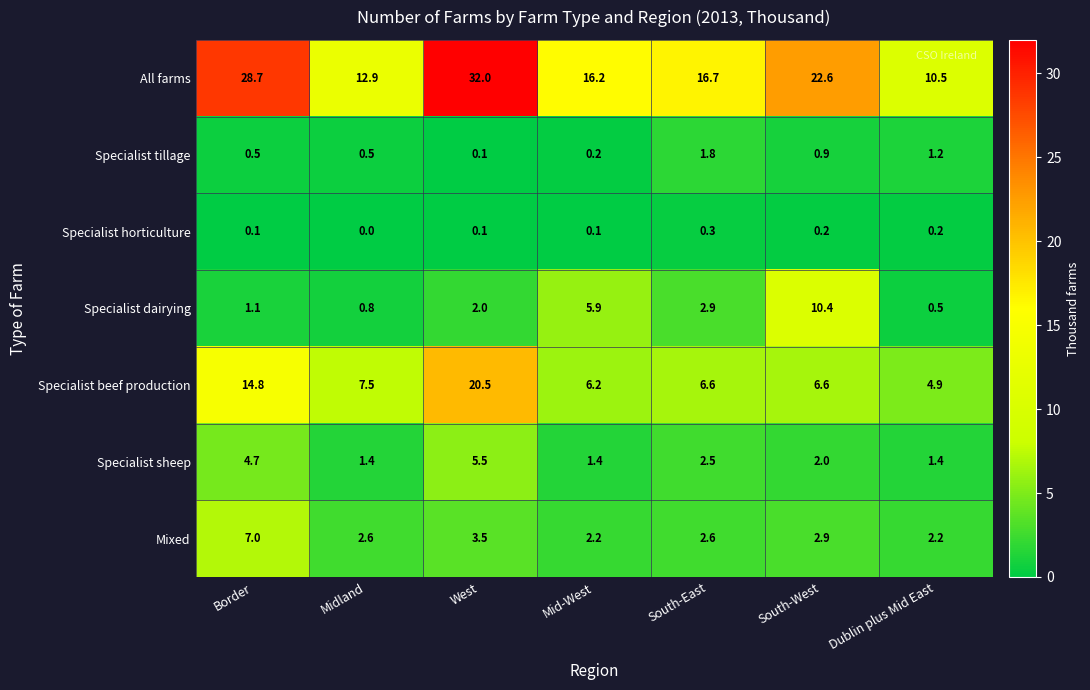

List the series in order of their peak value, highest first.

All farms, Specialist beef production, Specialist dairying, Mixed, Specialist sheep, Specialist tillage, Specialist horticulture